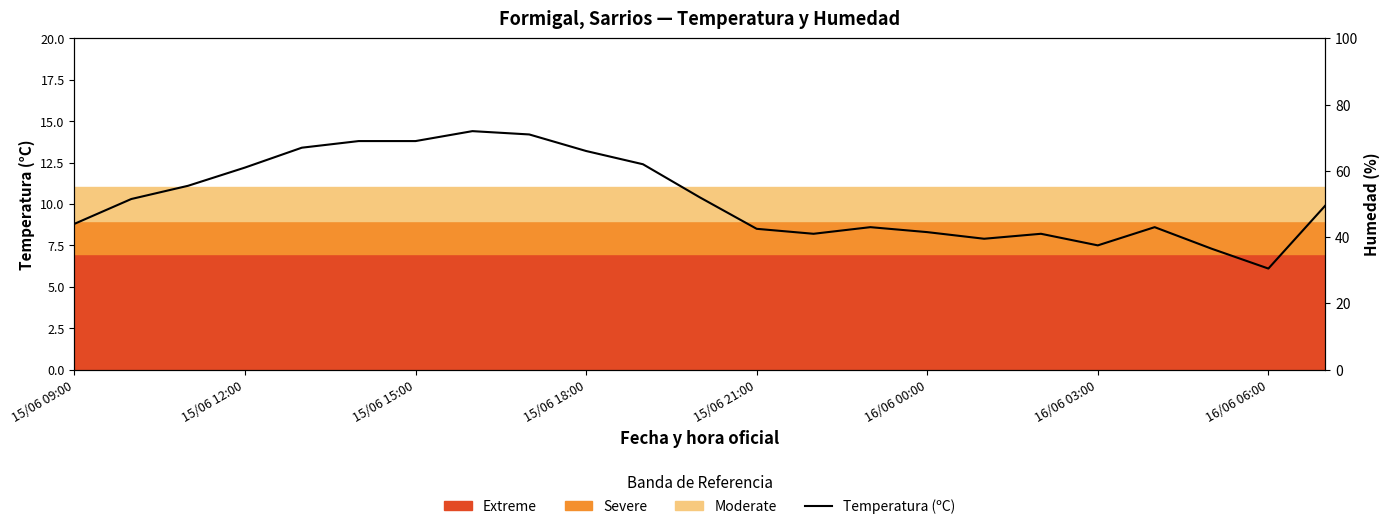

At which label does the data first exceed 9?

15/06 12:00